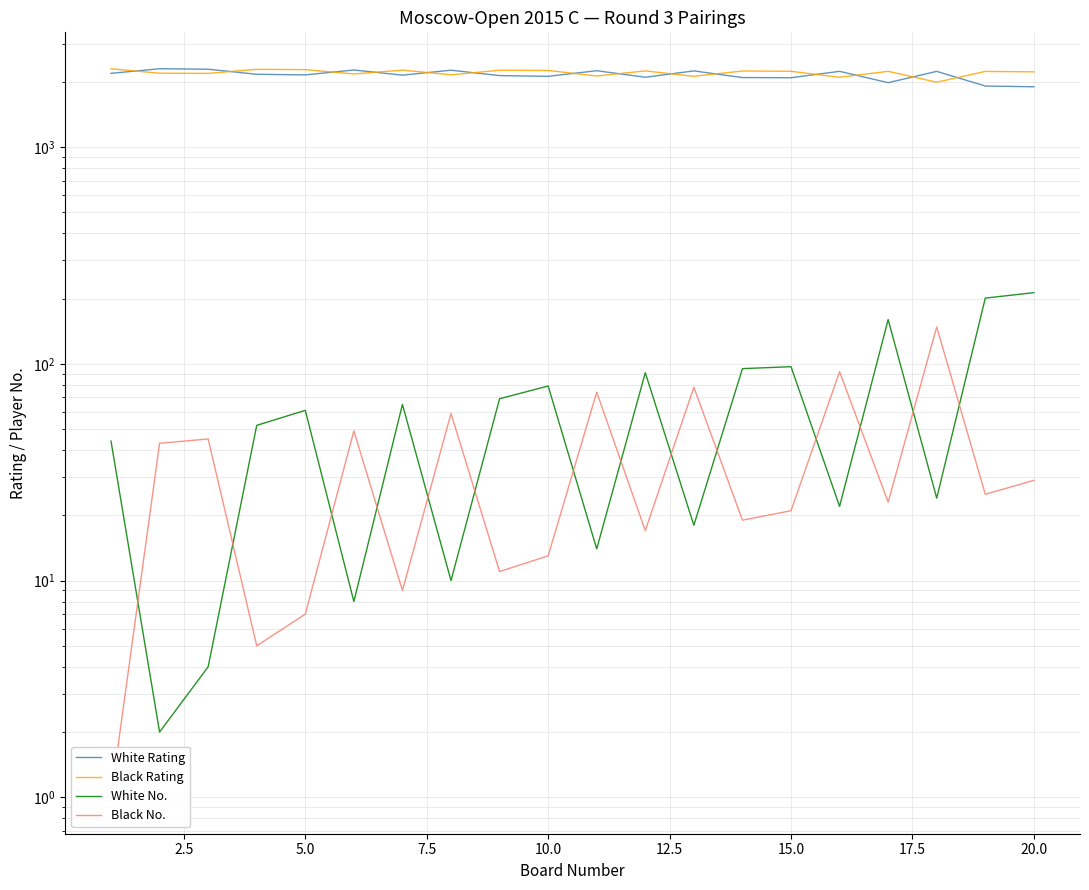

Does the chart have visible grid lines?

Yes